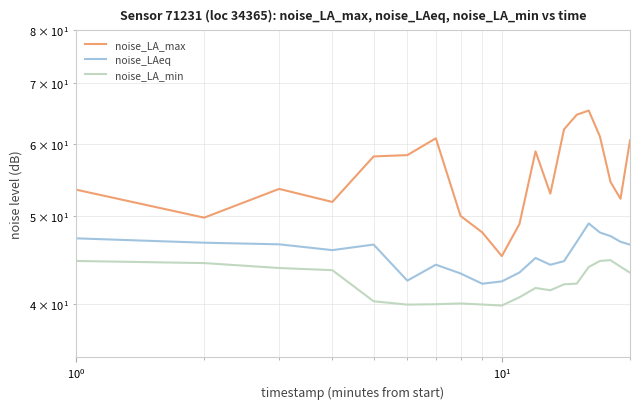

What is the sum of all noise_LAeq values?

908.7